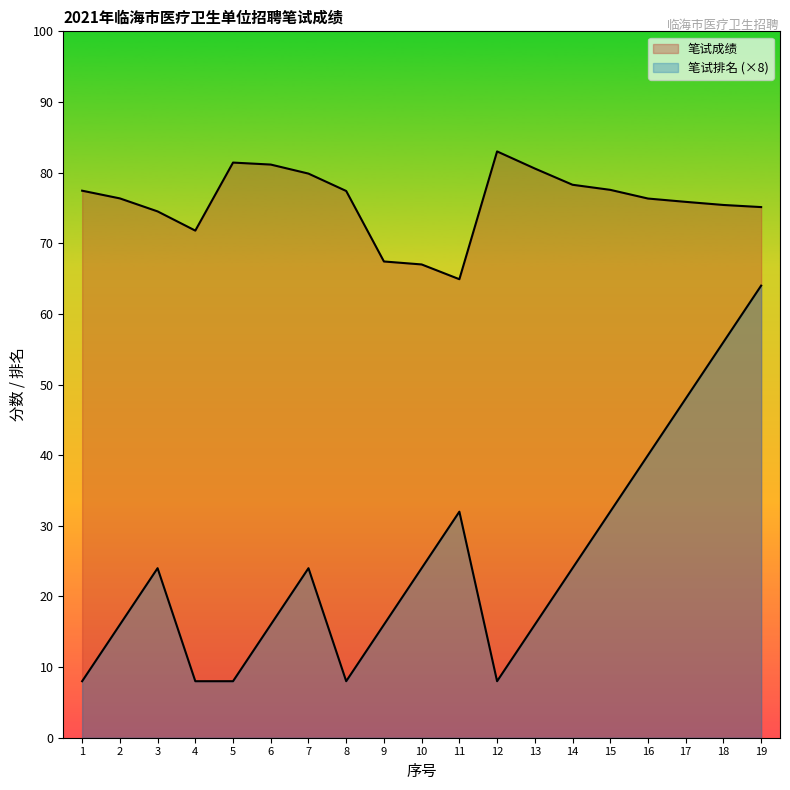

At which category does 笔试成绩 reach its first local valley?

4